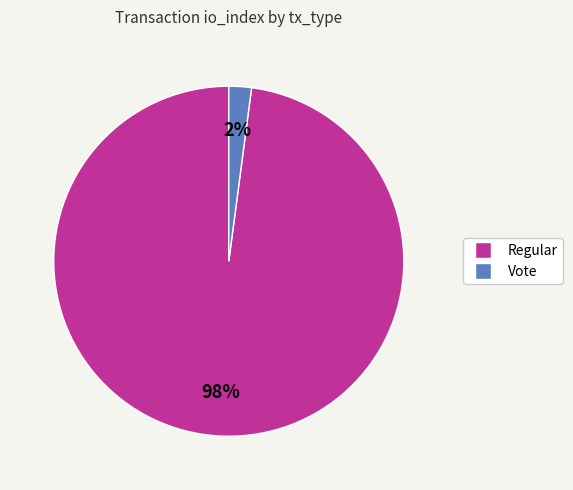

To the nearest percent, what is the difference between the largest and smallest slice percentages?

96%